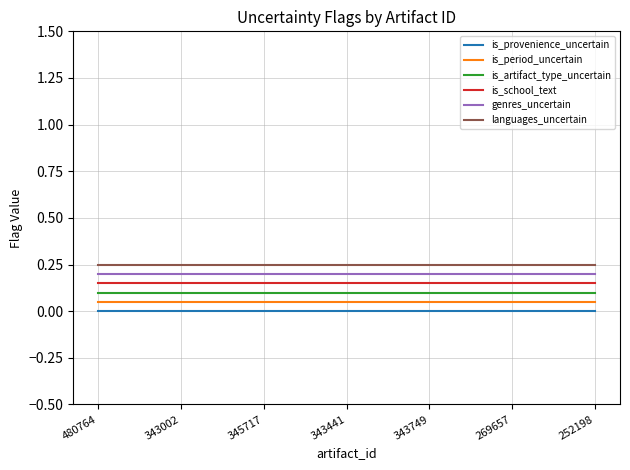

What is the total value across all series at 269657?

0.8